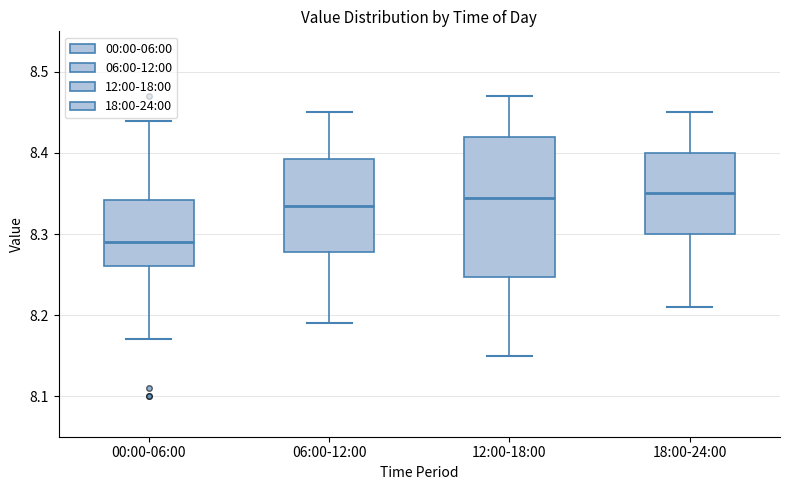

Reading left to right, transcribe this box plot: for each box, give where its median line is, the range the box spans, and where its two whiskers end, as read against the y-axis. The values are not printed on the chart, so give them approximately, as read against the axis.

00:00-06:00: median 8.29, box 8.26 to 8.34, whiskers 8.17 to 8.44
06:00-12:00: median 8.34, box 8.28 to 8.39, whiskers 8.19 to 8.45
12:00-18:00: median 8.35, box 8.25 to 8.42, whiskers 8.15 to 8.47
18:00-24:00: median 8.35, box 8.30 to 8.40, whiskers 8.21 to 8.45